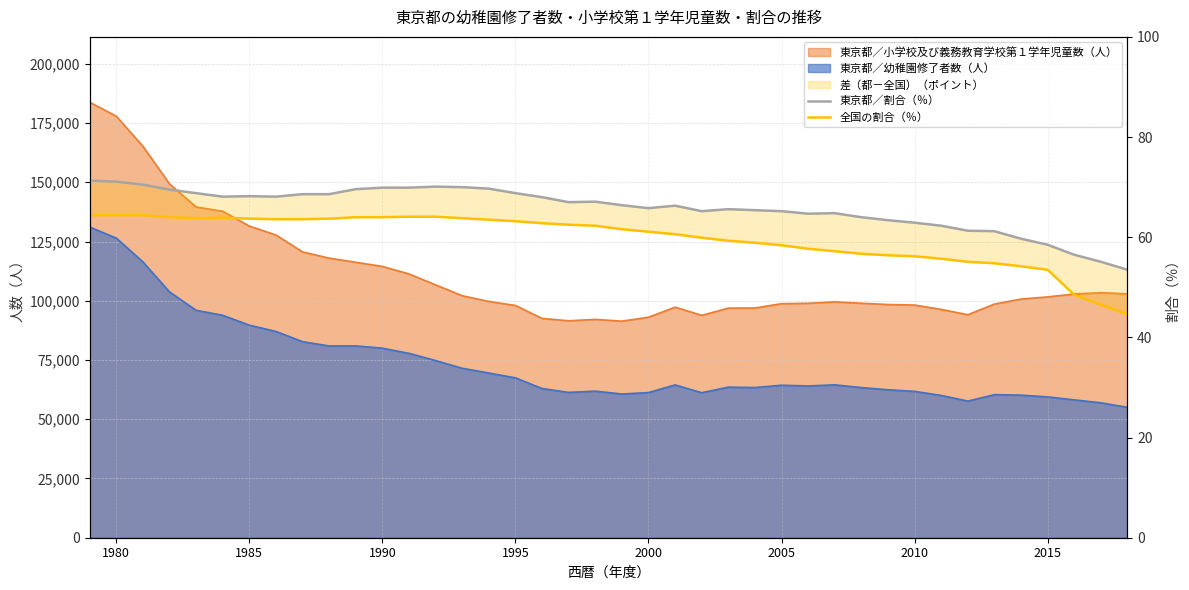

How many lines are shown in the chart?

2